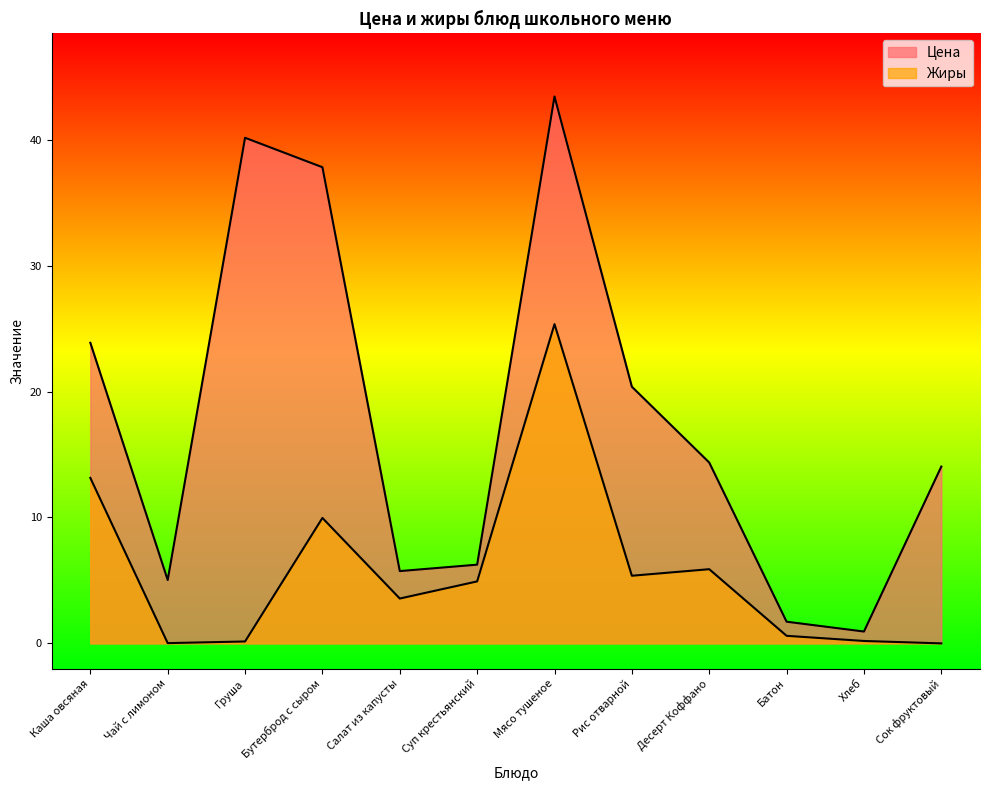

Which series has the largest range (max minus min)?

Цена